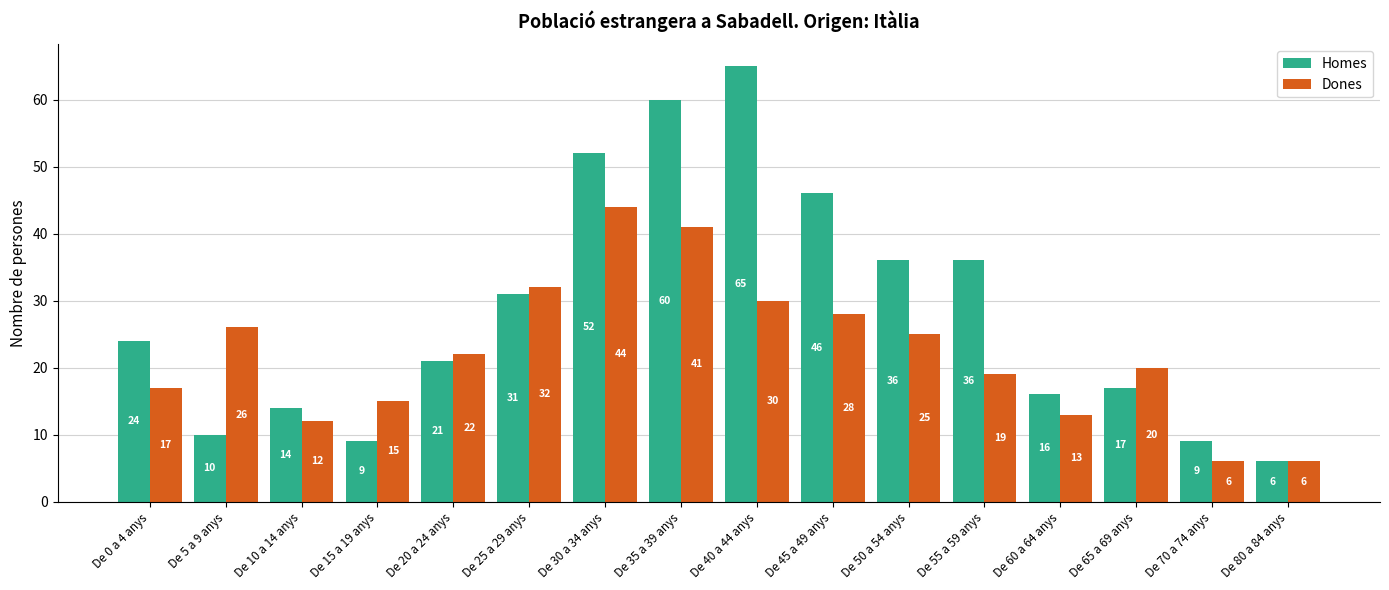

What is the maximum value for Homes?

65